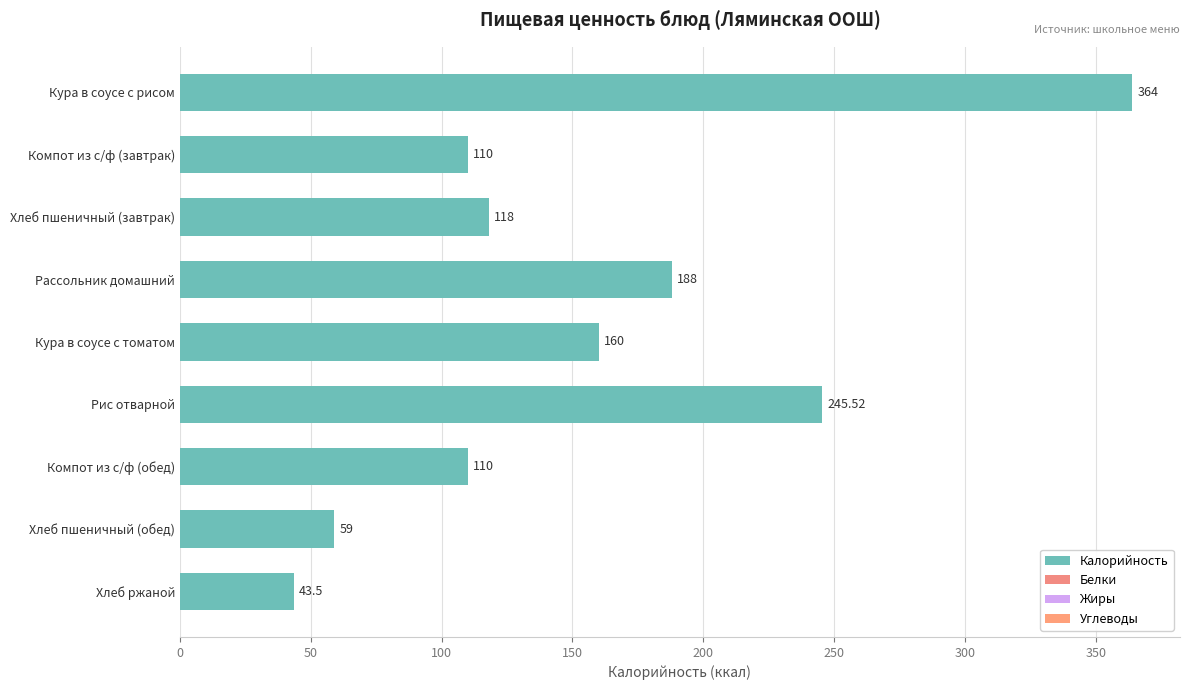

How many distinct data groups are displayed?

1